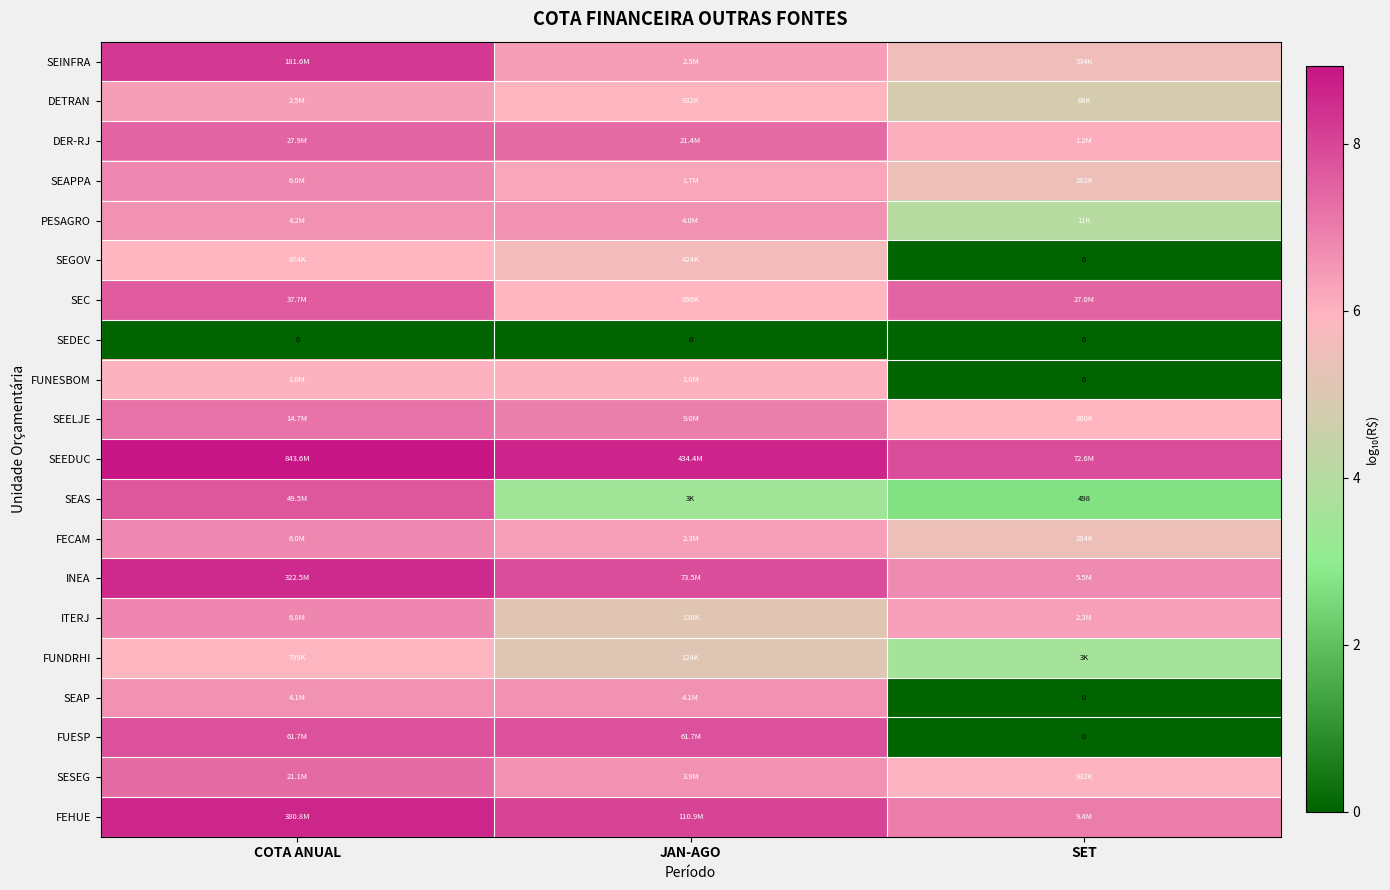

What is the maximum value shown in the chart?

8.9